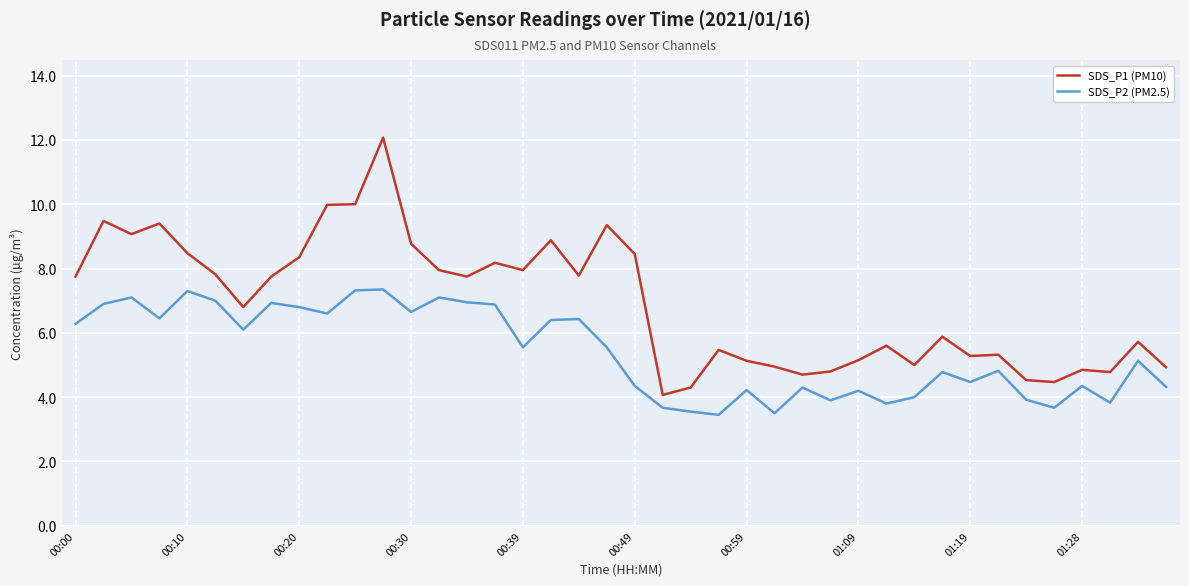

What is the minimum value for SDS_P1 (PM10)?

4.1